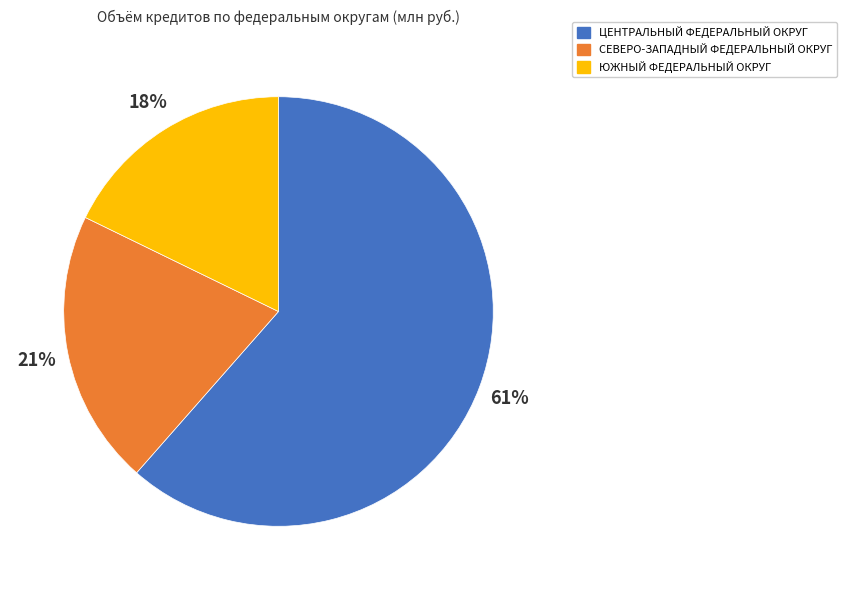

Is there a majority slice in this chart?

Yes